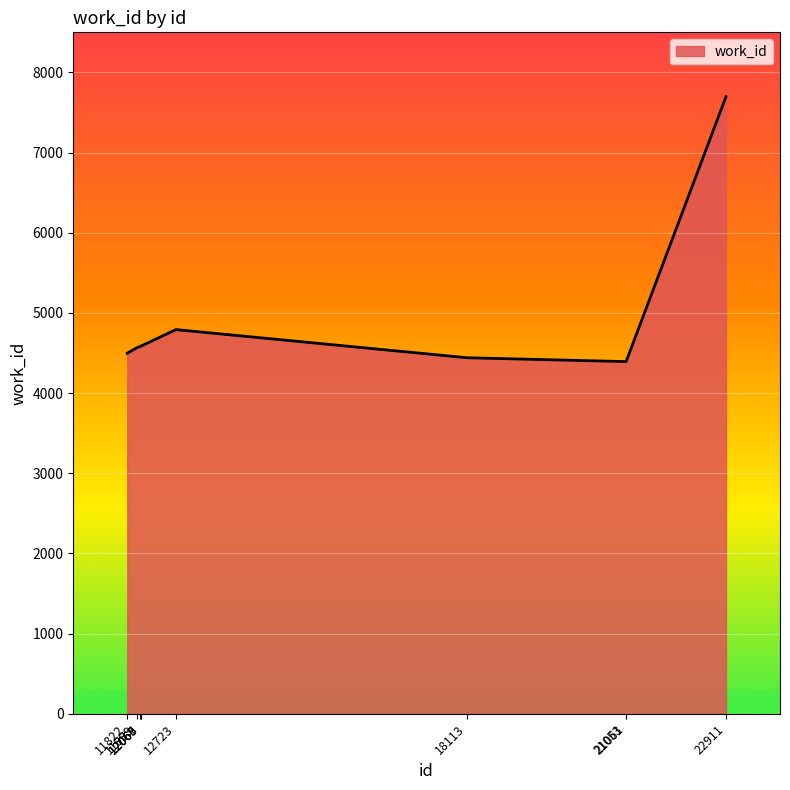

What is the difference between the second highest and second lowest values?

399